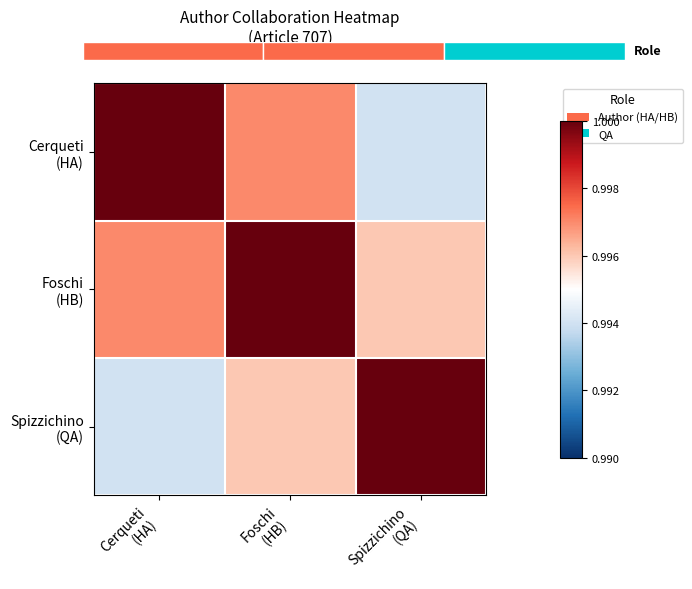

At which category is the sum across all series the highest?

Foschi
(HB)